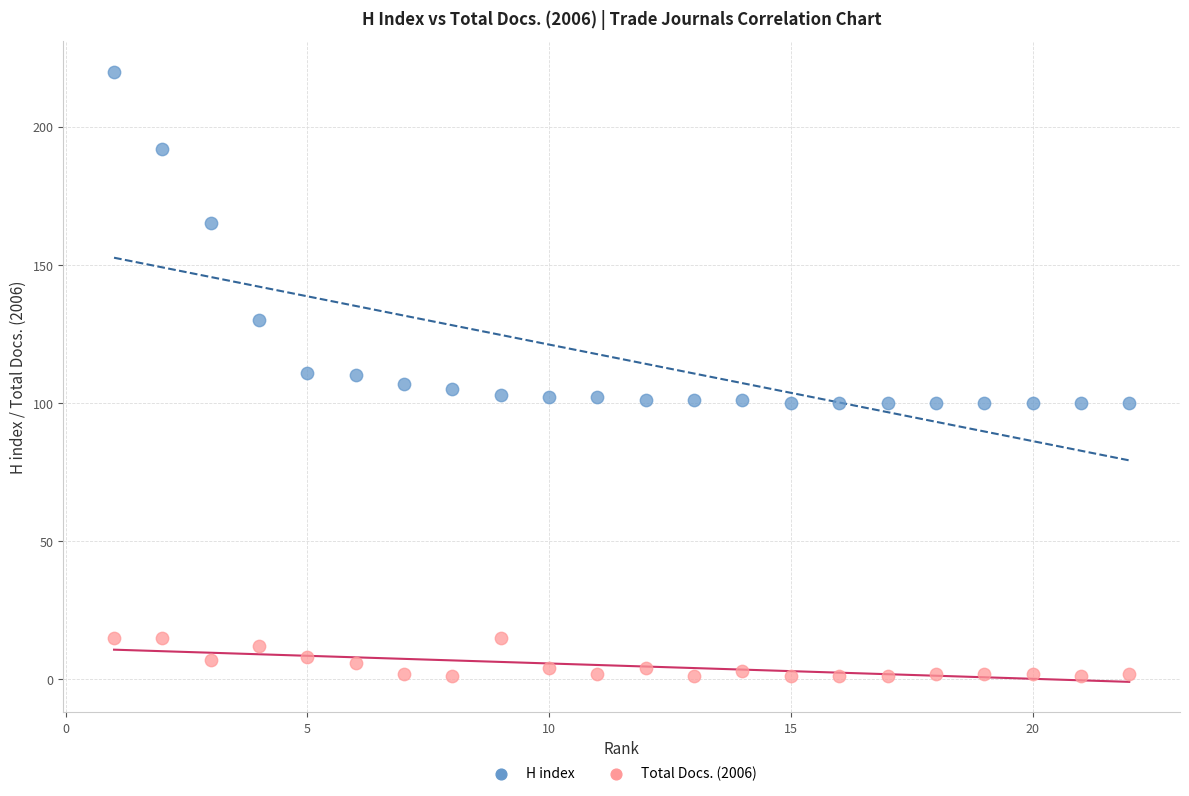

Which series contains the highest Y value?

H index